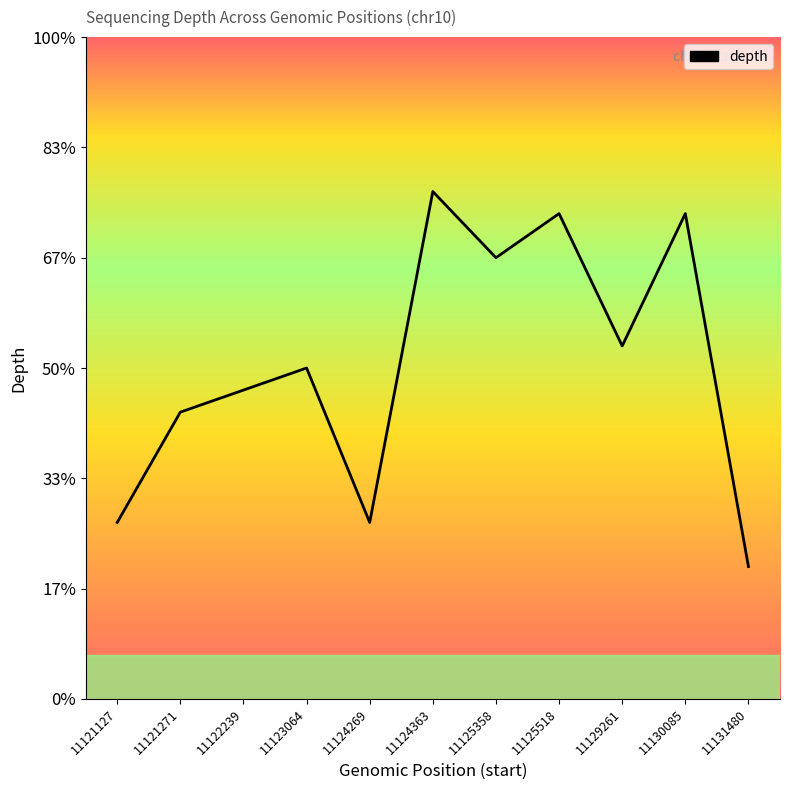

Where is the first local maximum?

11123064